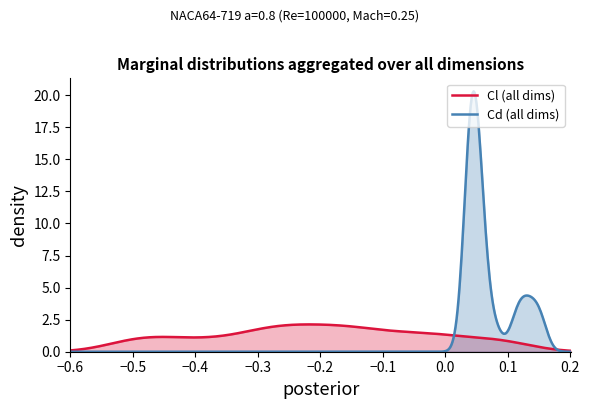

Which series has the widest spread of values?

Cd (all dims)